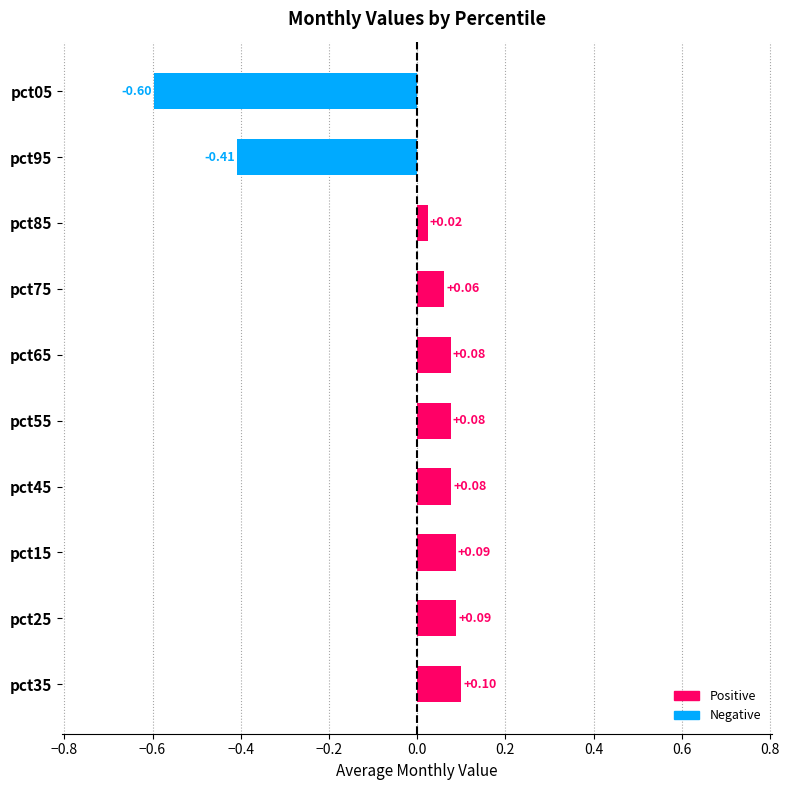

Which label corresponds to the smallest value in the chart?

pct05